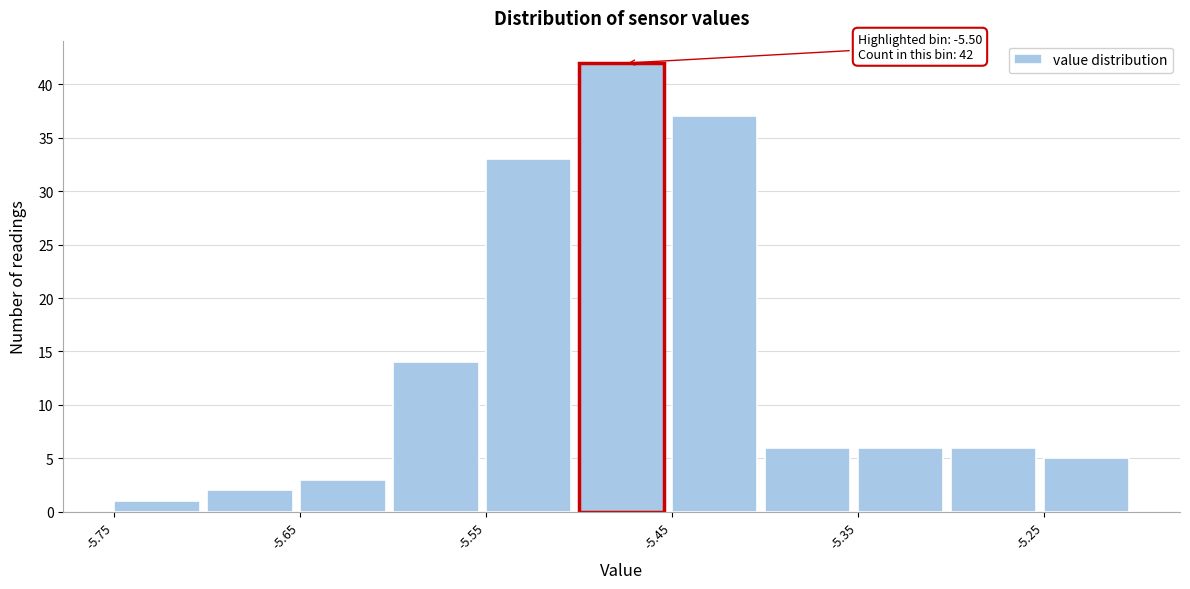

Over which range of the x-axis is the bar tallest?

-5.50 to -5.45